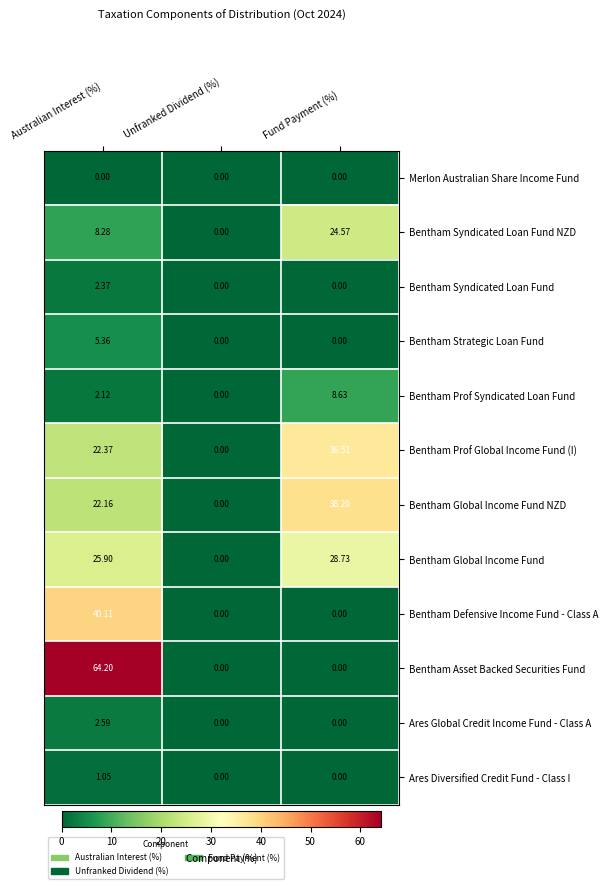

Rank the series at Australian Interest (%) from highest to lowest value.

Bentham Asset Backed Securities Fund, Bentham Defensive Income Fund - Class A, Bentham Global Income Fund, Bentham Prof Global Income Fund (I), Bentham Global Income Fund NZD, Bentham Syndicated Loan Fund NZD, Bentham Strategic Loan Fund, Ares Global Credit Income Fund - Class A, Bentham Syndicated Loan Fund, Bentham Prof Syndicated Loan Fund, Ares Diversified Credit Fund - Class I, Merlon Australian Share Income Fund